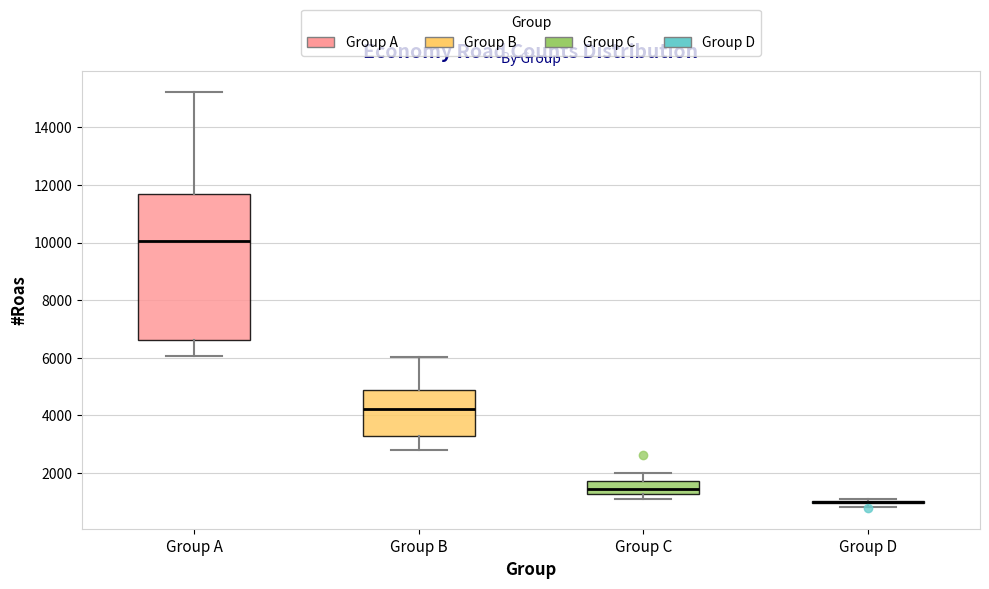

Where does the median line of the box for Group A sit on the y-axis? The values are not printed on the chart, so give them approximately, as read against the axis.

10000